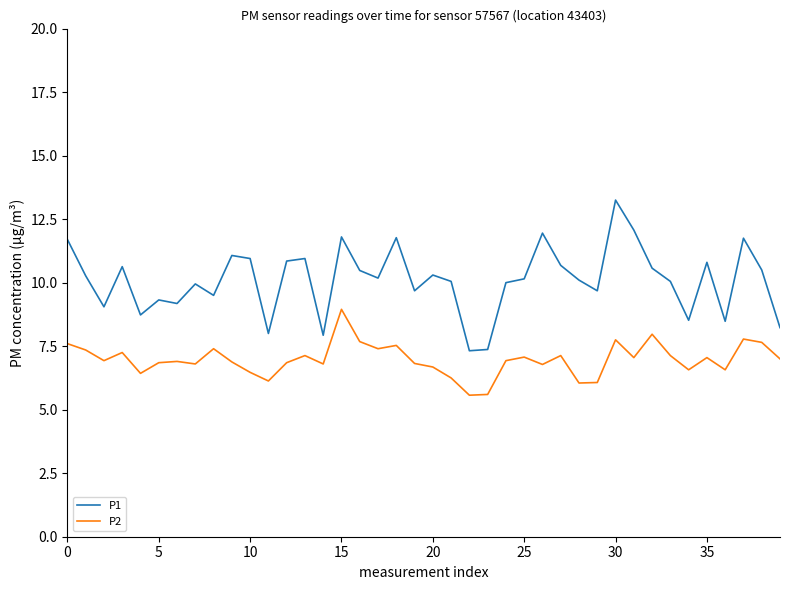

Which series has the largest range (max minus min)?

P1